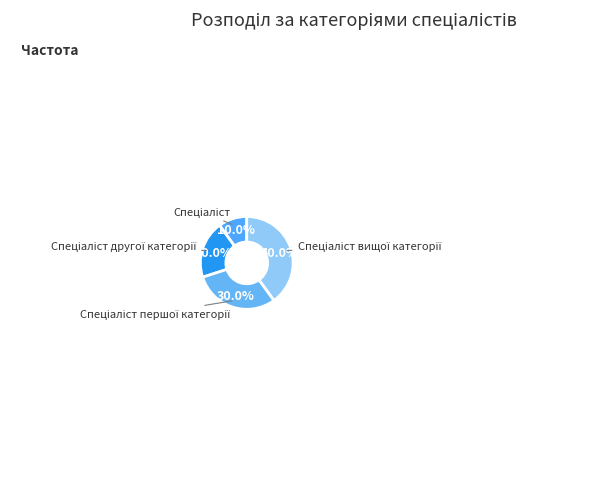

Is there any slice that represents more than half of the pie?

No